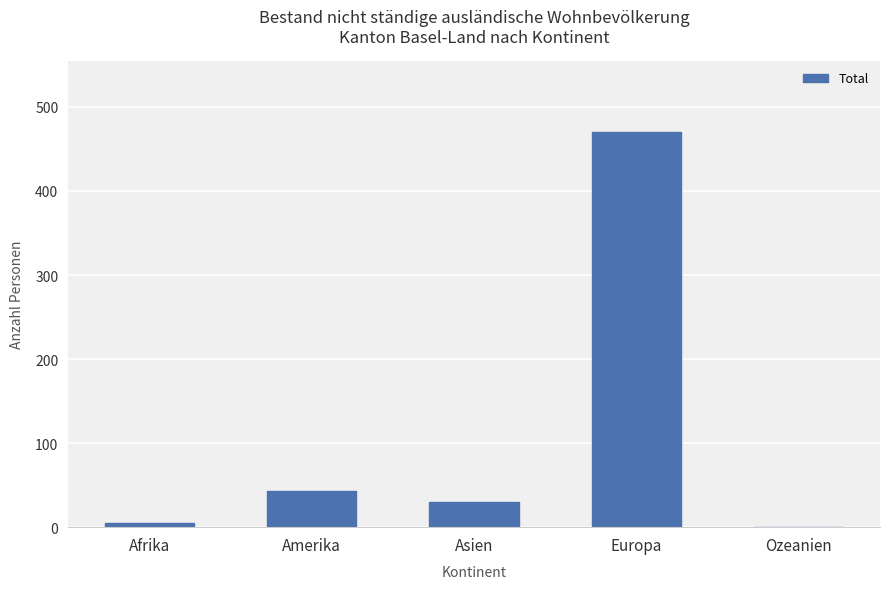

The value at Europa is 248. True or false?

False